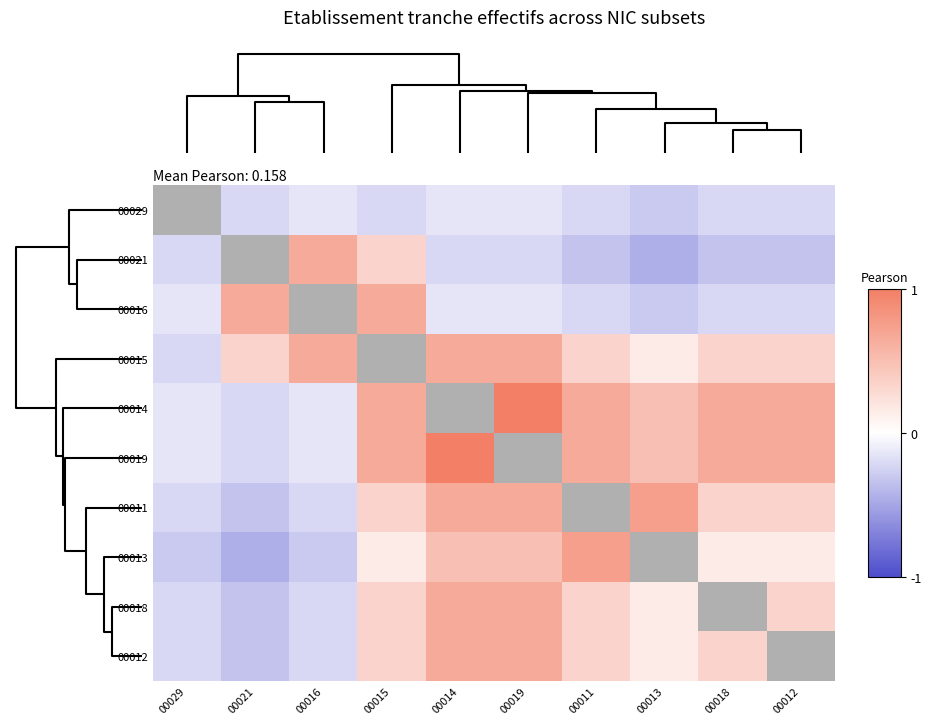

What is the difference between the maximum and minimum values in the 00018 series?

1.0